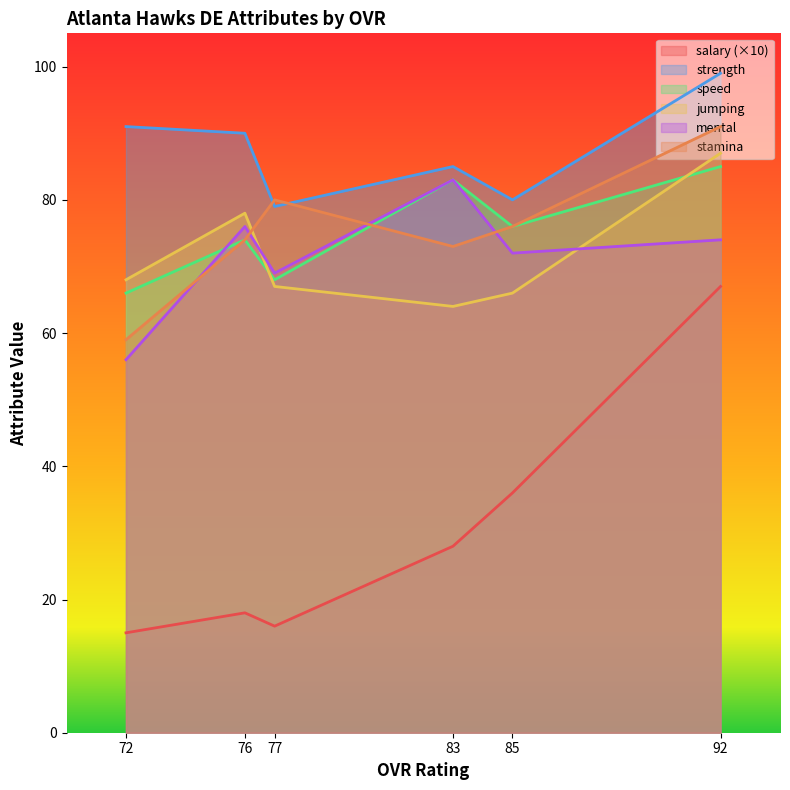

At which label does speed reach its minimum?

72